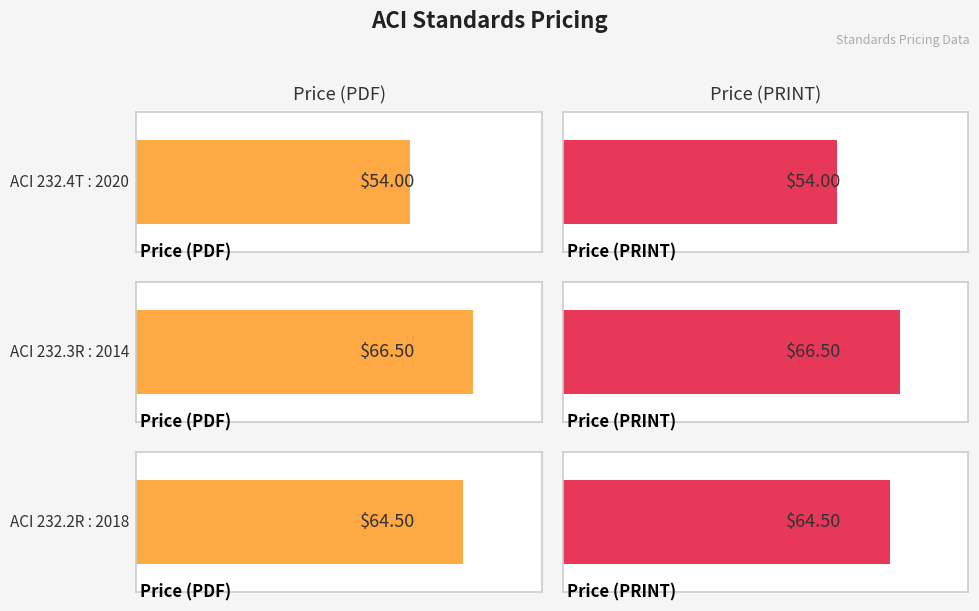

The Price (PDF) series shows 98.0 at ACI 232.3R : 2014. True or false?

False